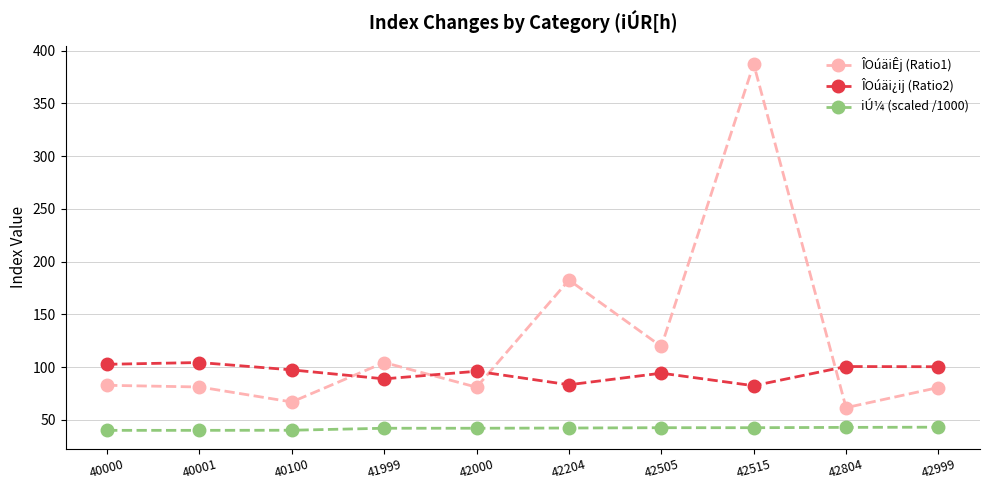

How many lines are shown in the chart?

3